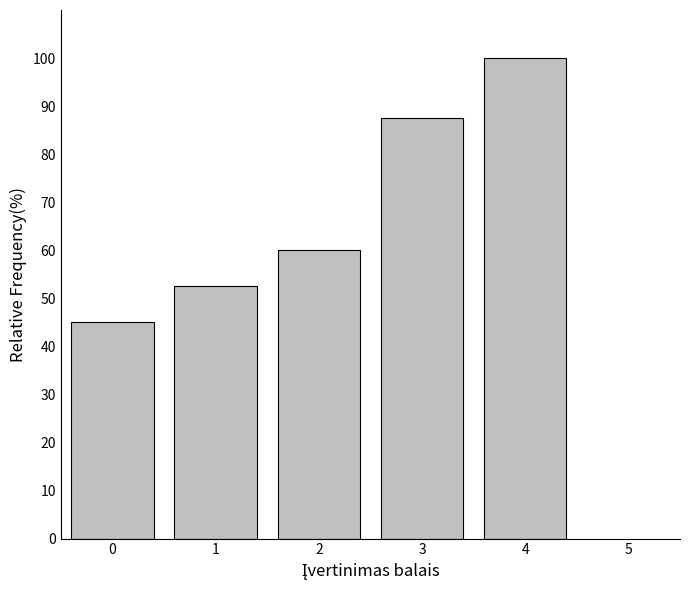

Reading right to left, transcribe all the data shown in this chart.

4=100.0	3=87.5	2=60.0	1=52.5	0=45.0